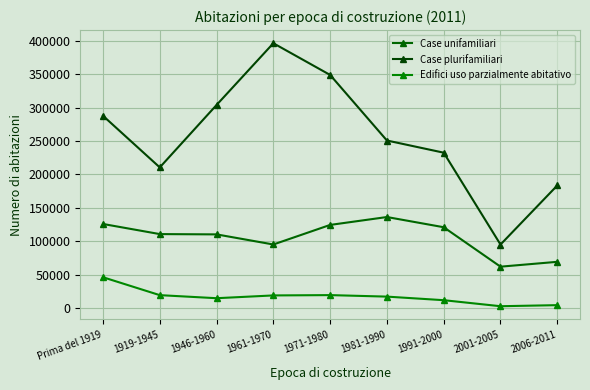

What is the sum of all Edifici uso parzialmente abitativo values?

152521